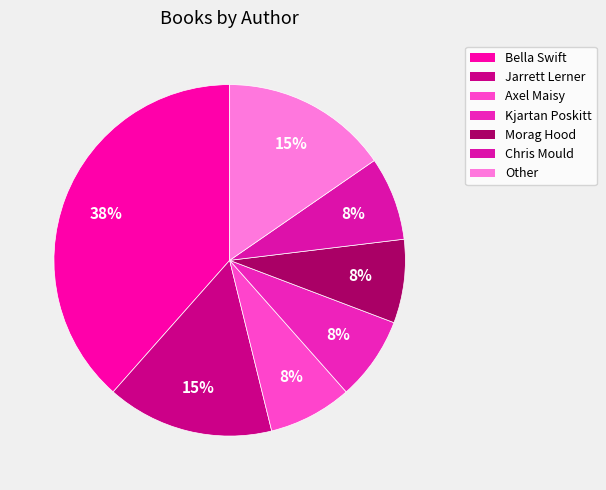

How many slices are in this pie chart?

7